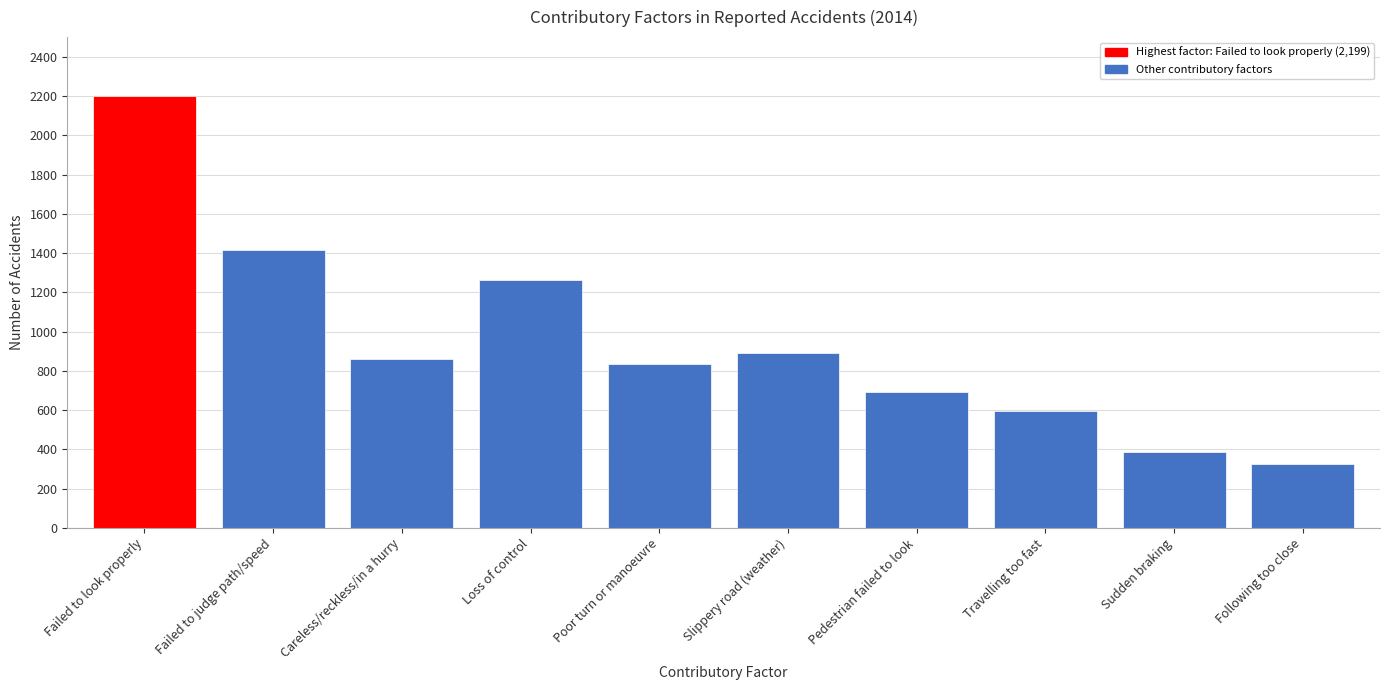

Reading left to right, extract all data points from this chart.

Failed to look properly=2199	Failed to judge path/speed=1414	Careless/reckless/in a hurry=861	Loss of control=1261	Poor turn or manoeuvre=837	Slippery road (weather)=890	Pedestrian failed to look=690	Travelling too fast=596	Sudden braking=388	Following too close=325